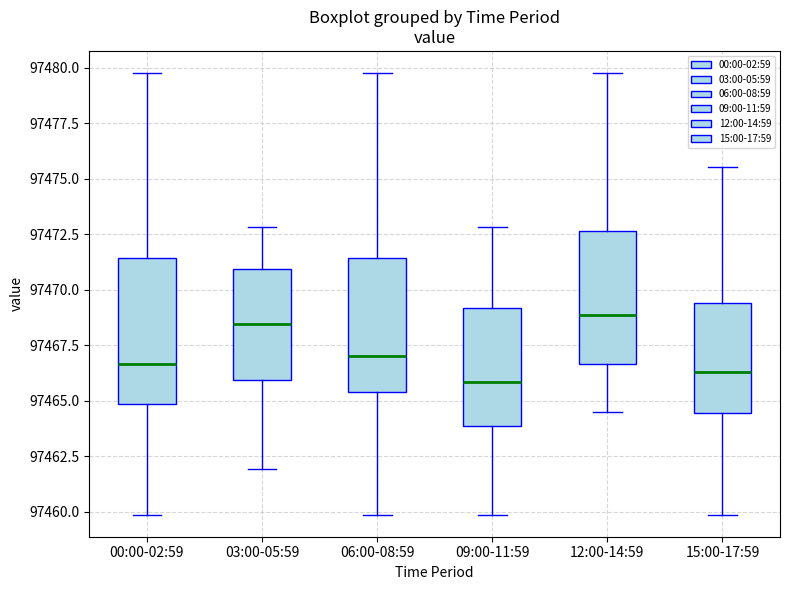

Reading left to right, transcribe this box plot: for each box, give where its median line is, the range the box spans, and where its two whiskers end, as read against the y-axis. The values are not printed on the chart, so give them approximately, as read against the axis.

00:00-02:59: median 97466.5, box 97465.0 to 97471.5, whiskers 97460.0 to 97480.0
03:00-05:59: median 97468.5, box 97466.0 to 97471.0, whiskers 97462.0 to 97473.0
06:00-08:59: median 97467.0, box 97465.5 to 97471.5, whiskers 97460.0 to 97480.0
09:00-11:59: median 97466.0, box 97464.0 to 97469.0, whiskers 97460.0 to 97473.0
12:00-14:59: median 97469.0, box 97466.5 to 97472.5, whiskers 97464.5 to 97480.0
15:00-17:59: median 97466.5, box 97464.5 to 97469.5, whiskers 97460.0 to 97475.5